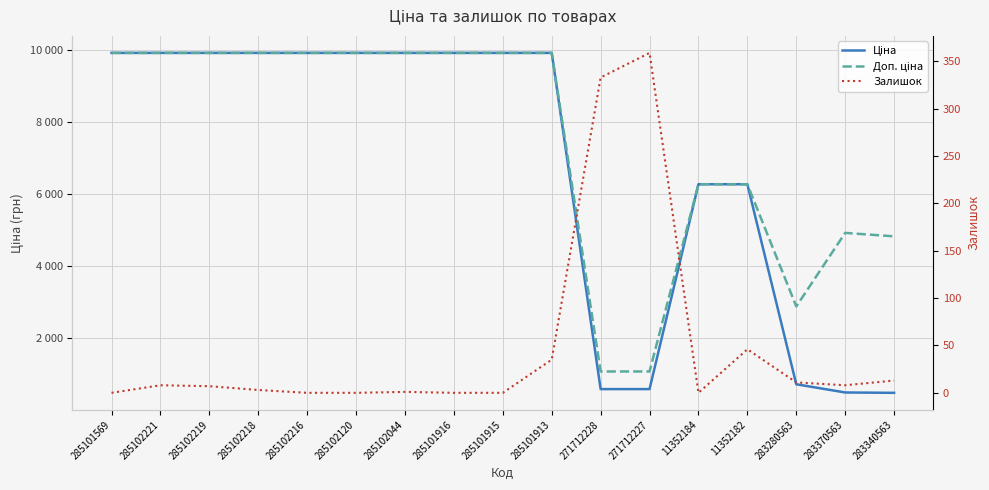

What position from the left is 285101916?

8